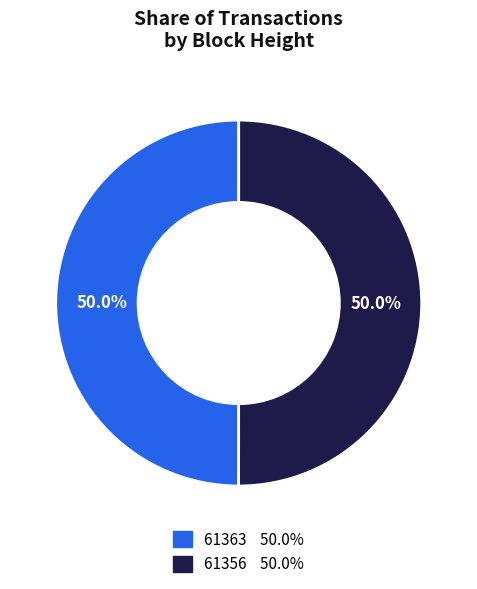

To the nearest percent, what is the combined percentage of 61363 and 61356?

100%